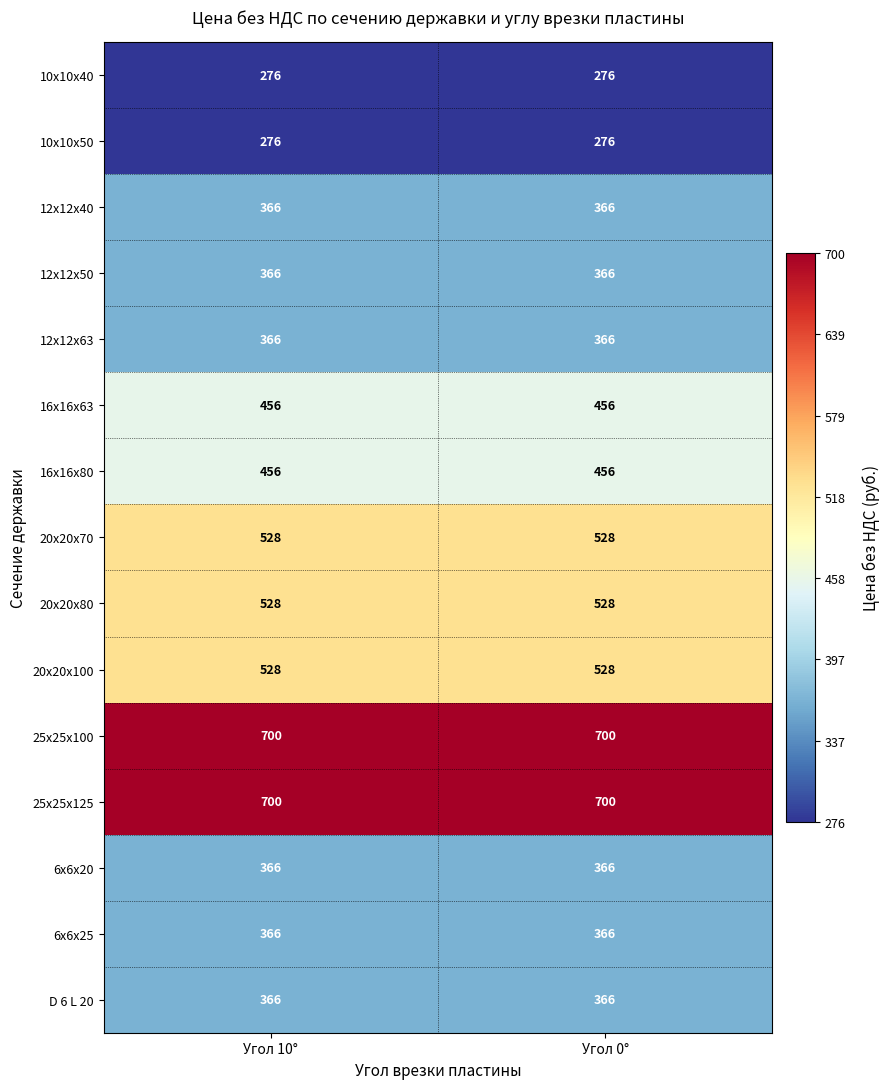

True or false: 25х25х100 has a value of 700 at Угол 10°.

True